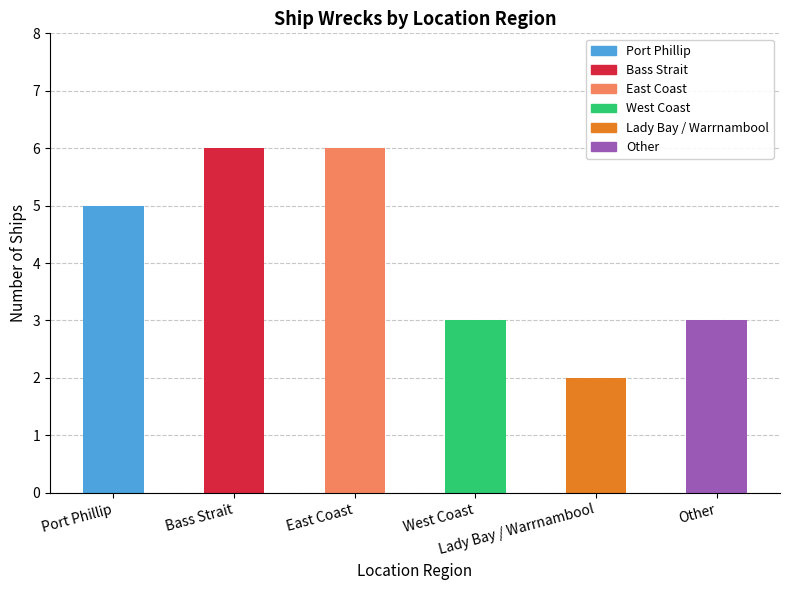

What is the ratio of the value at East Coast to the value at Other?

2.0